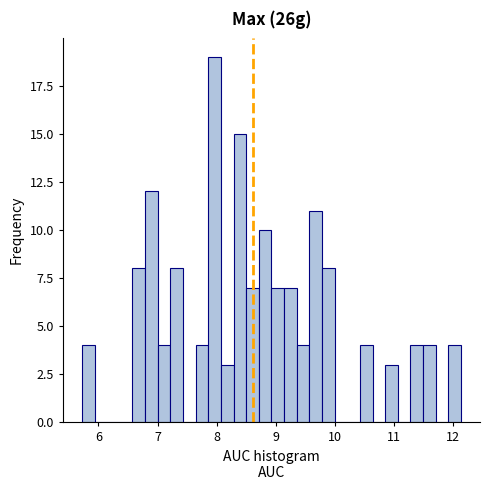

Read against the x-axis, roughly where is the centre of the tallest bar?

8.0